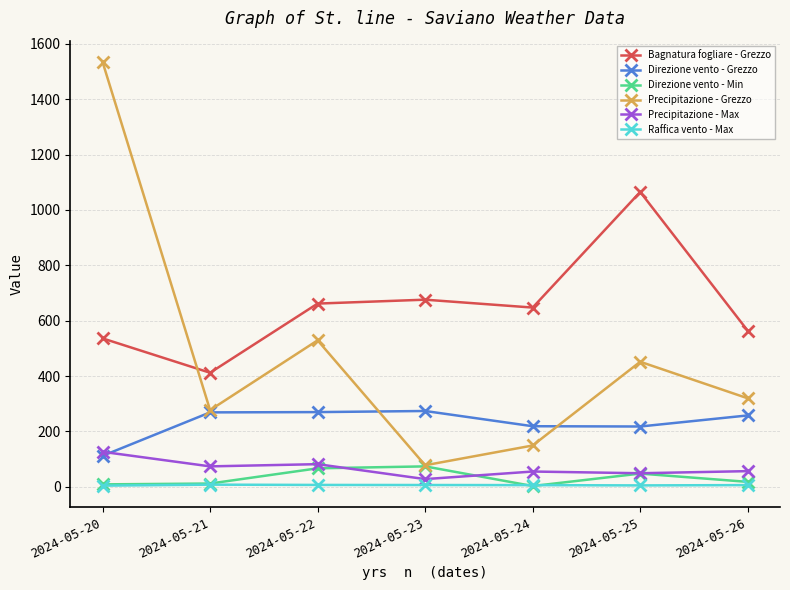

Which series has the largest total across all categories?

Bagnatura fogliare - Grezzo